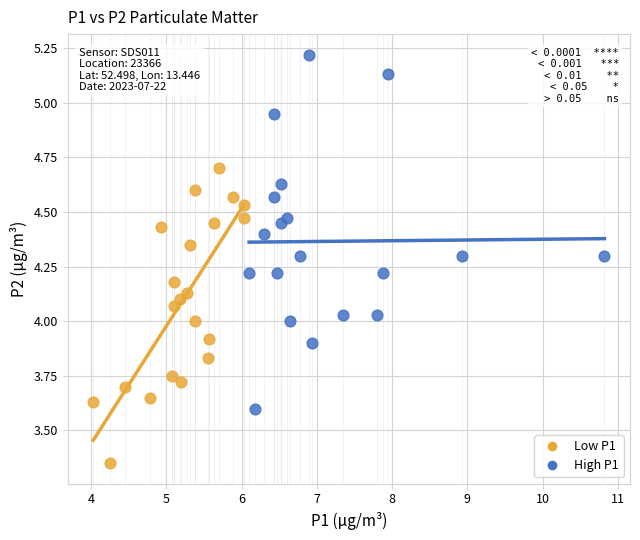

Which series reaches the minimum Y coordinate?

Low P1